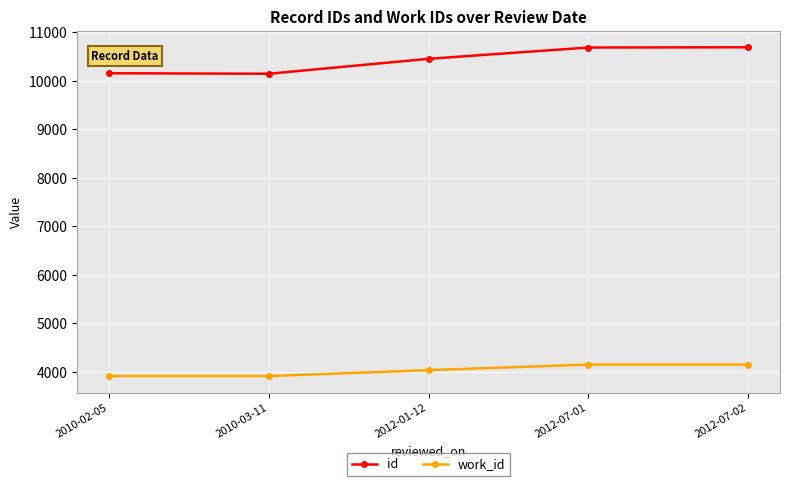

True or false: work_id and id cross at least once.

False